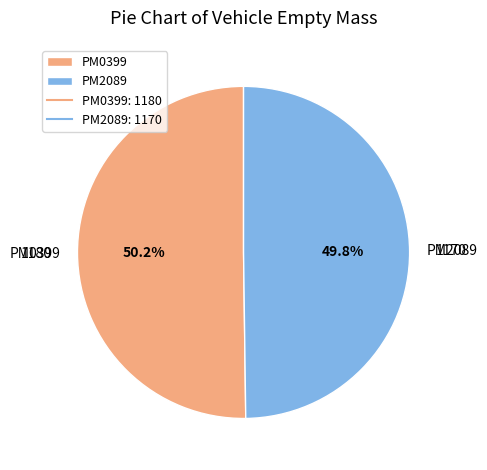

To the nearest percent, what is the average slice percentage?

50%